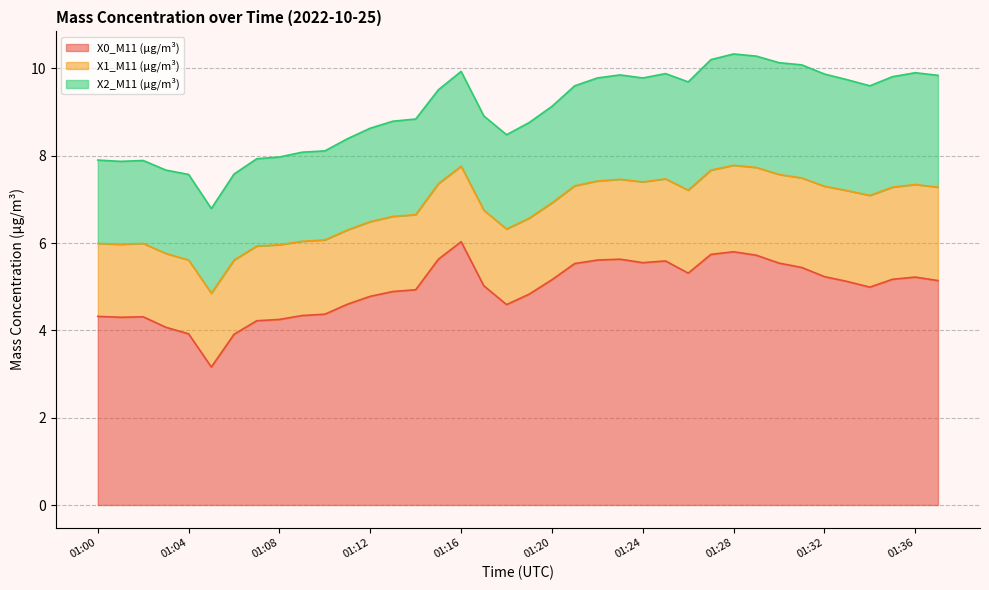

How many lines are shown in the chart?

3